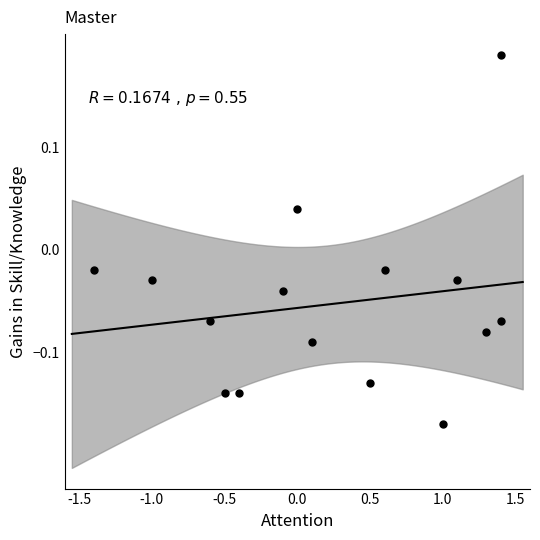

What is the range of Y values (max minus min)?

0.4